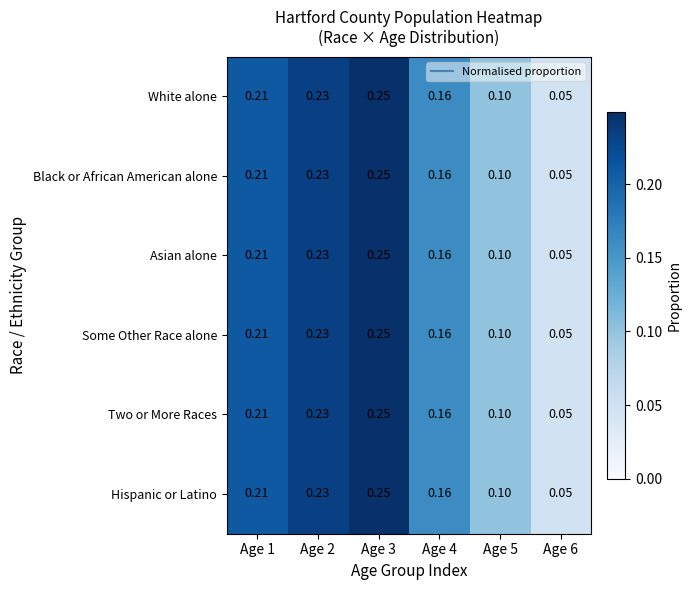

Is the value of White alone at Age 5 greater than the value of Asian alone at Age 4?

No